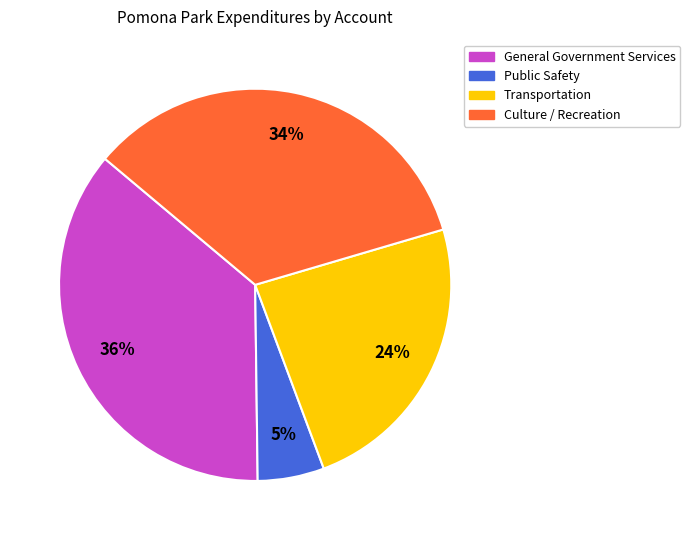

Rank the categories by value from lowest to highest.

Public Safety, Transportation, Culture / Recreation, General Government Services